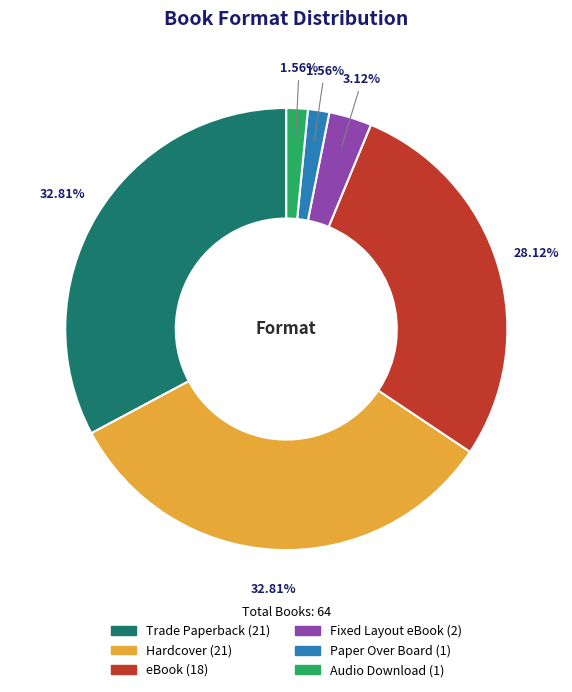

How many slices are in this pie chart?

6